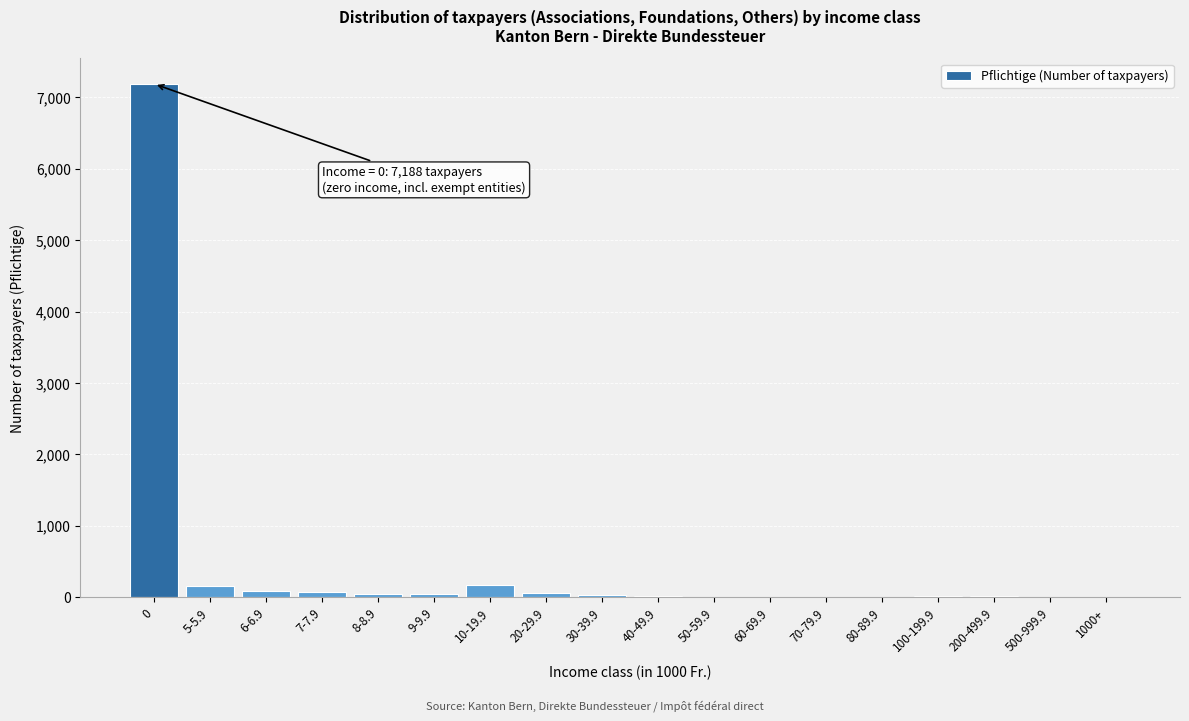

What is the sum of all values?

7925